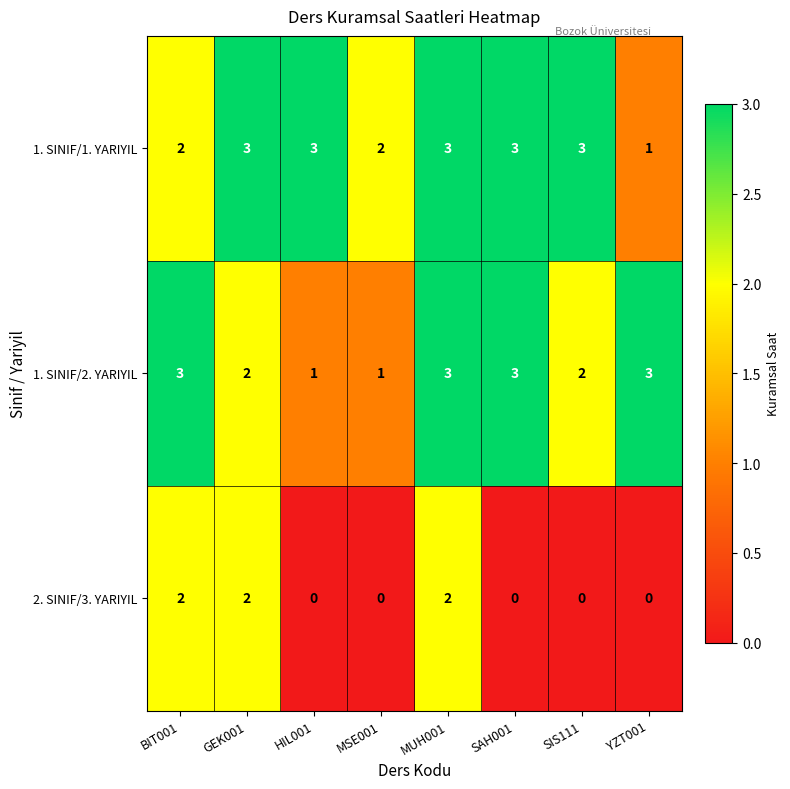

What is the spread (max minus min) of values at SIS111?

3